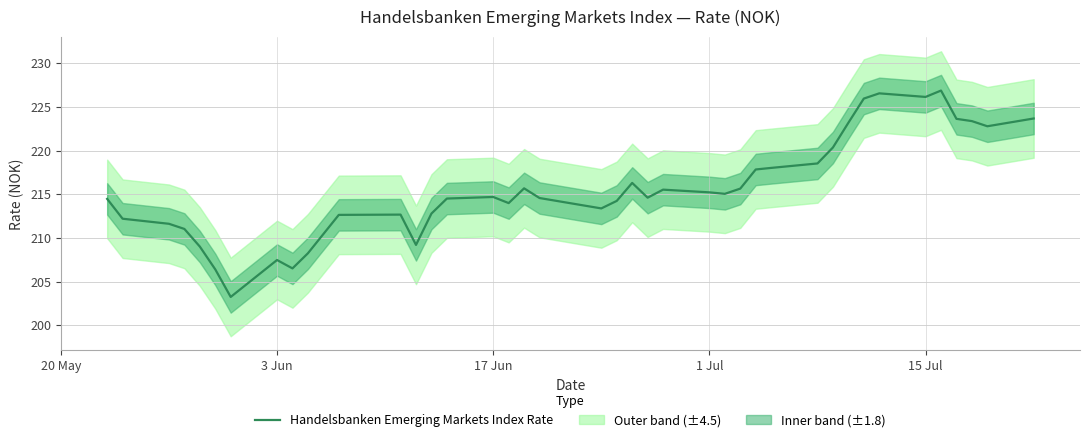

True or false: Handelsbanken Emerging Markets Index Rate has a value of 132.1 at 1 Jul.

False